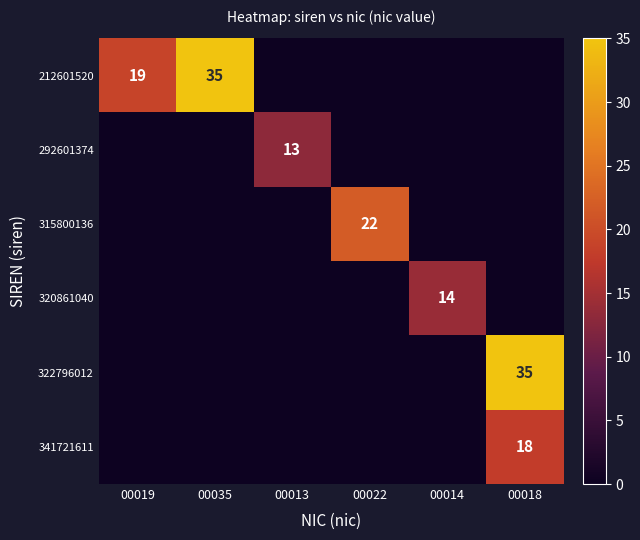

The 315800136 series shows 22 at 00022. True or false?

True